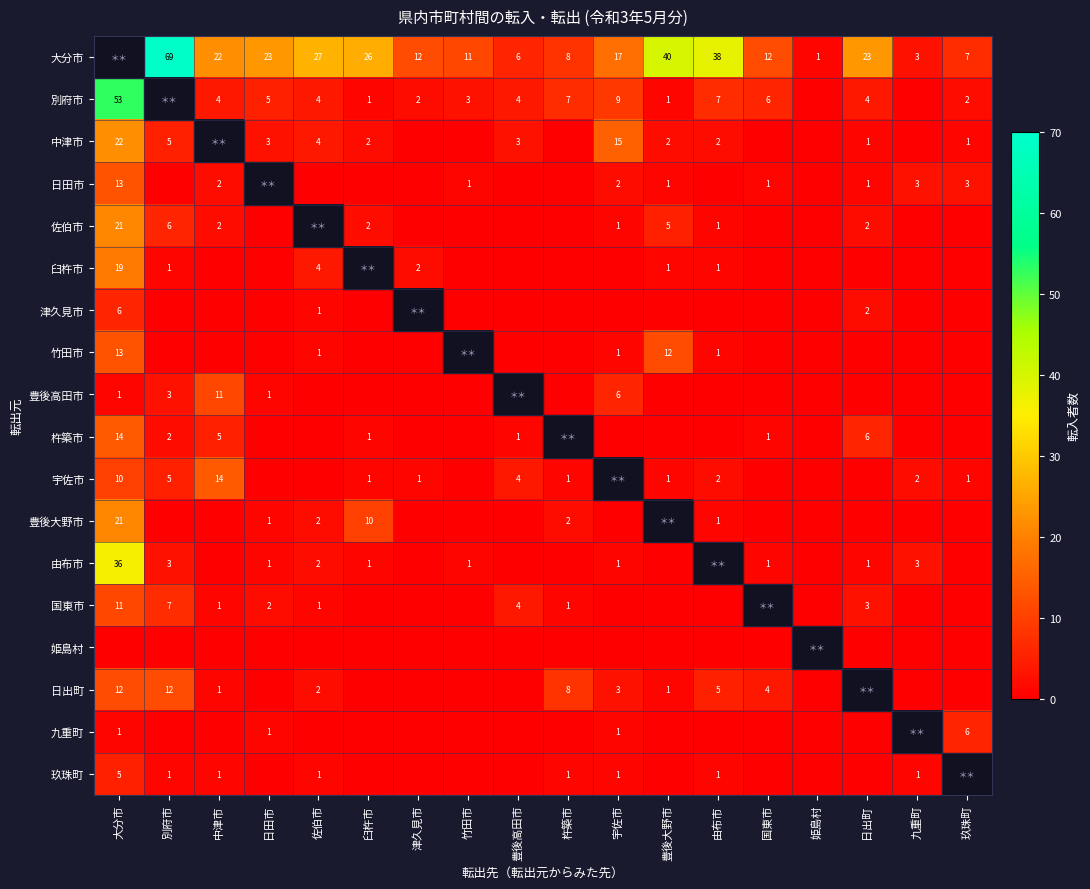

True or false: 佐伯市 has a value of 0 at 由布市.

False